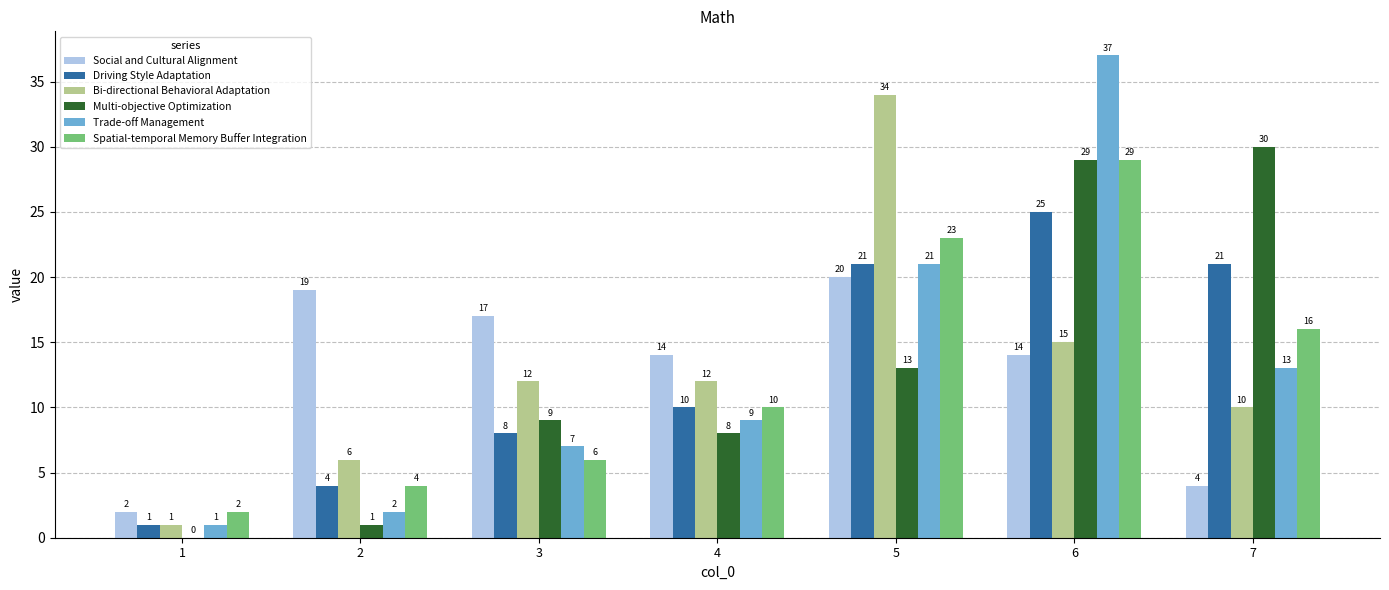

Reading left to right, transcribe all the data shown in this chart.

Social and Cultural Alignment: 1=2	2=19	3=17	4=14	5=20	6=14	7=4
Driving Style Adaptation: 1=1	2=4	3=8	4=10	5=21	6=25	7=21
Bi-directional Behavioral Adaptation: 1=1	2=6	3=12	4=12	5=34	6=15	7=10
Multi-objective Optimization: 1=0	2=1	3=9	4=8	5=13	6=29	7=30
Trade-off Management: 1=1	2=2	3=7	4=9	5=21	6=37	7=13
Spatial-temporal Memory Buffer Integration: 1=2	2=4	3=6	4=10	5=23	6=29	7=16